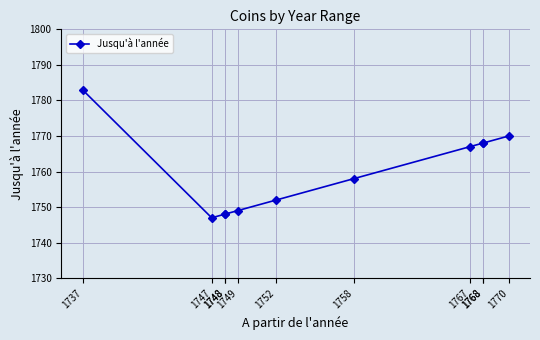

The chart shows a value of 840 at 1767. True or false?

False